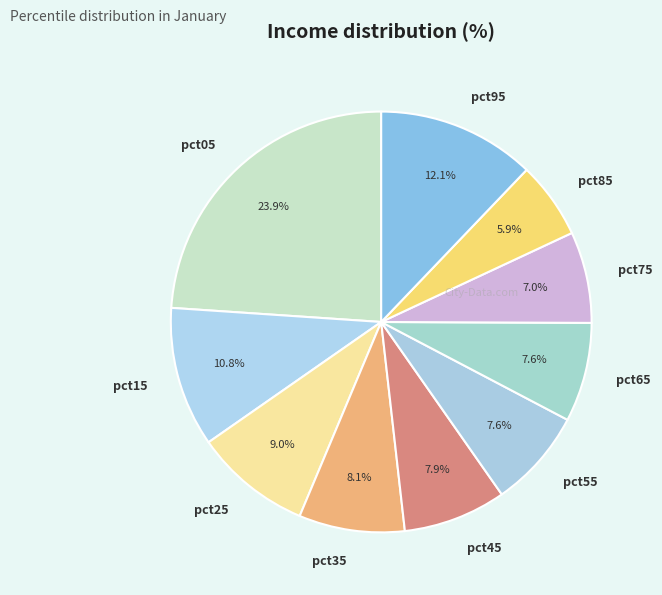

Is it true that pct25 is 9% of the pie?

True